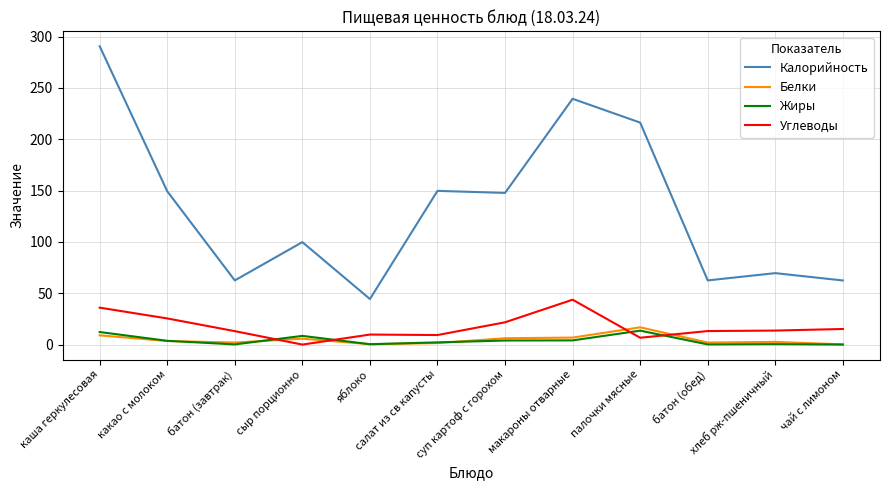

Which series has the widest spread of values?

Калорийность